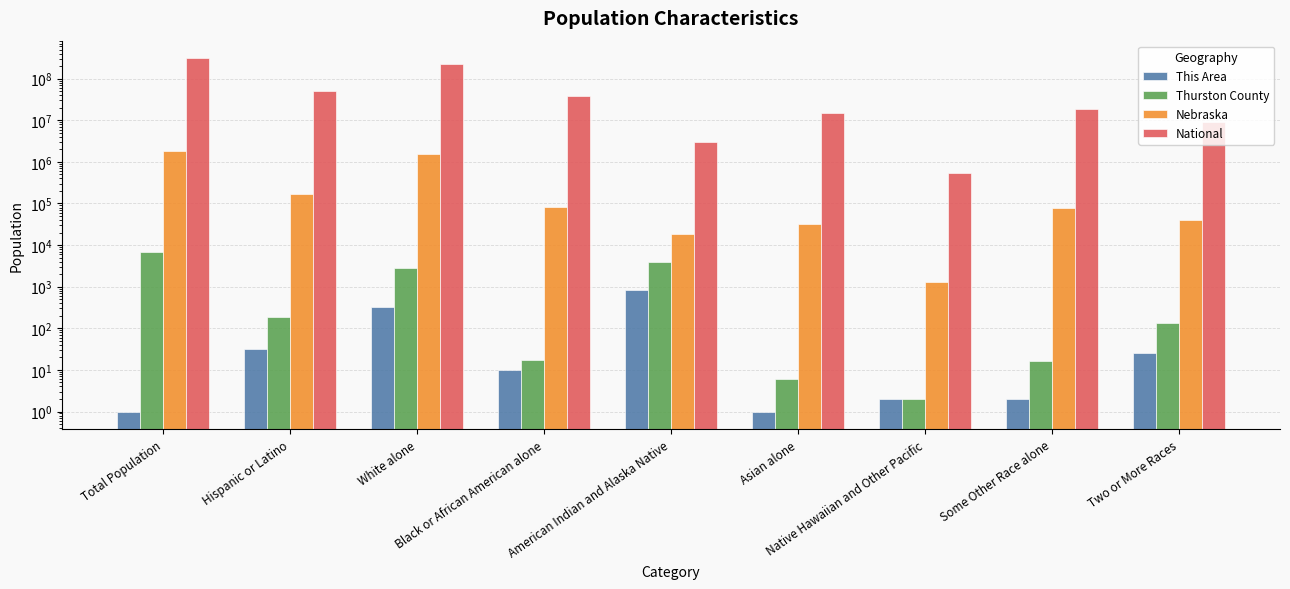

What is the greatest value displayed?

308745538